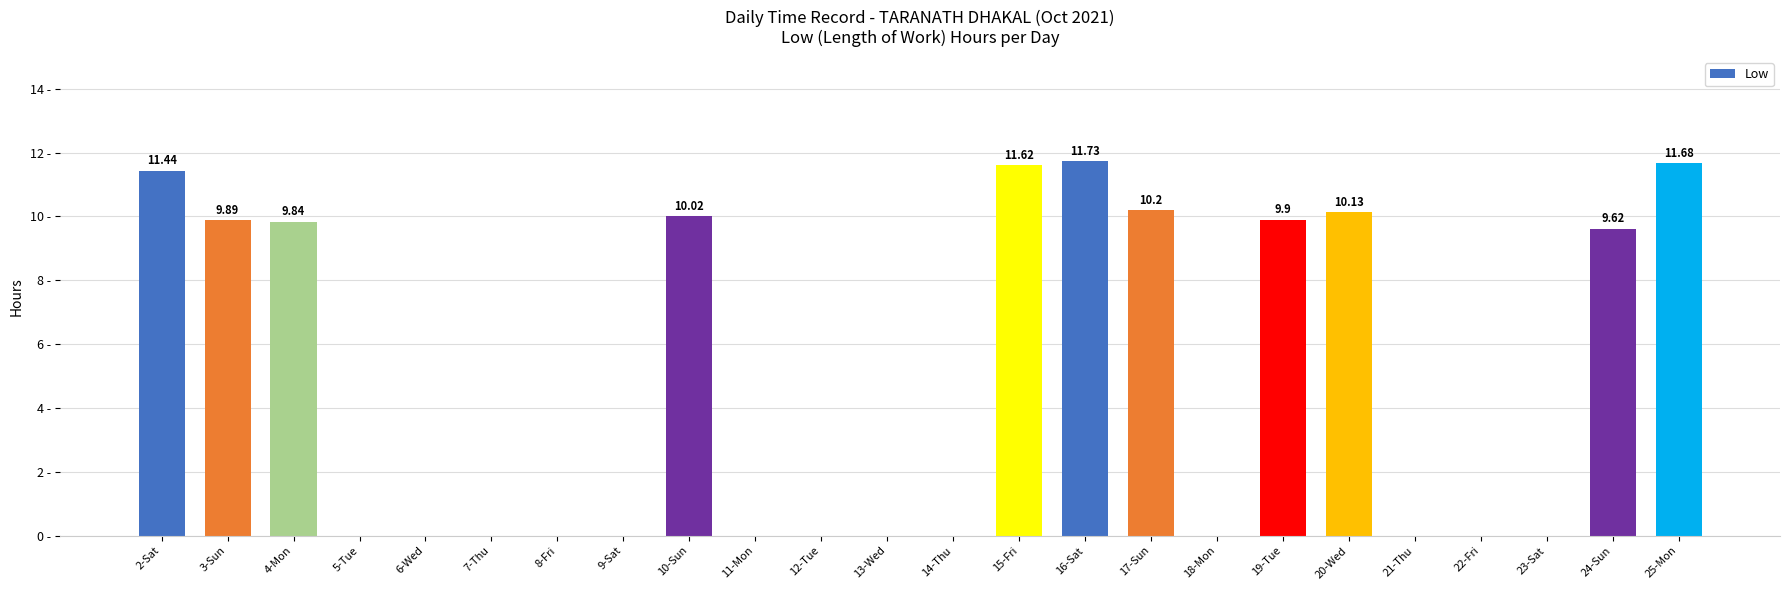

Count the number of categories in the chart.

24